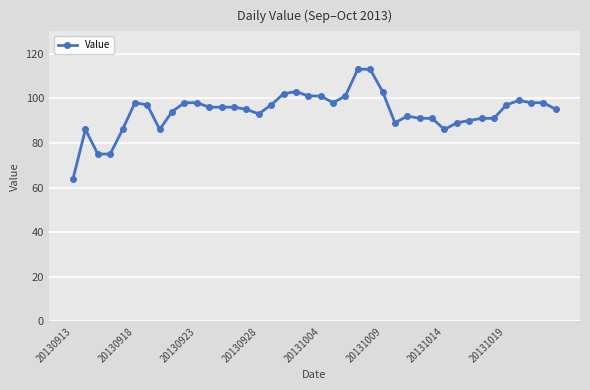

What is the difference between the second highest and minimum values?

49